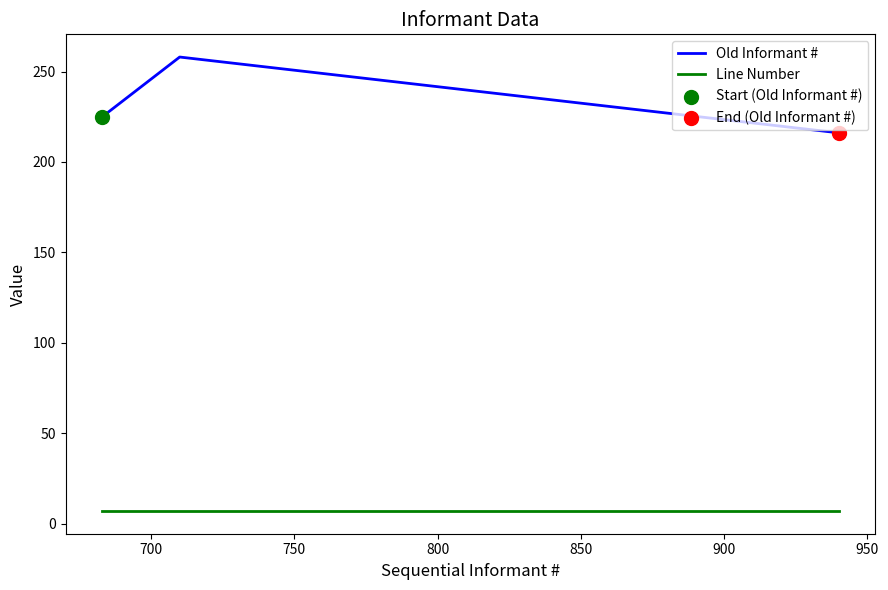

What are all the series names shown in the legend?

Old Informant #, Line Number